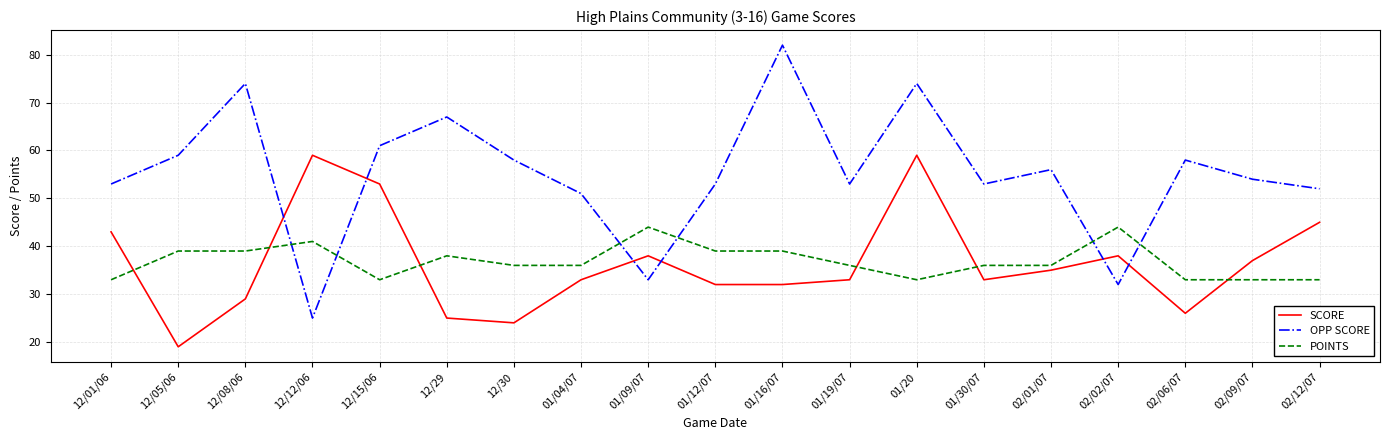

Does the chart display data point markers on the line(s)?

No